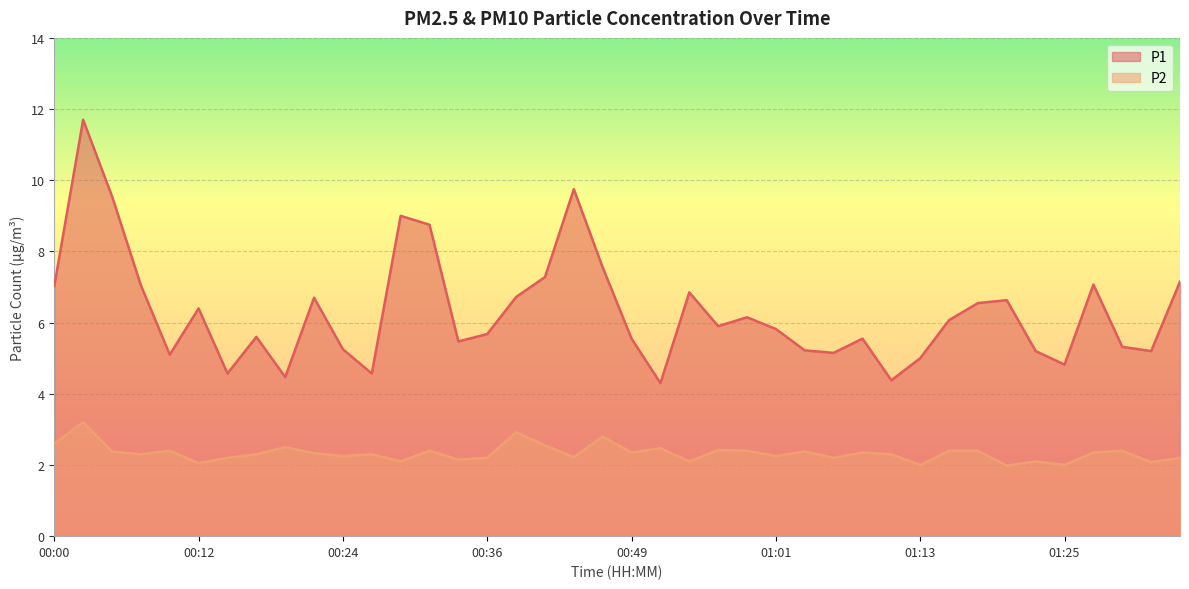

Between 00:24 and 00:58, which series saw the biggest shift?

P1